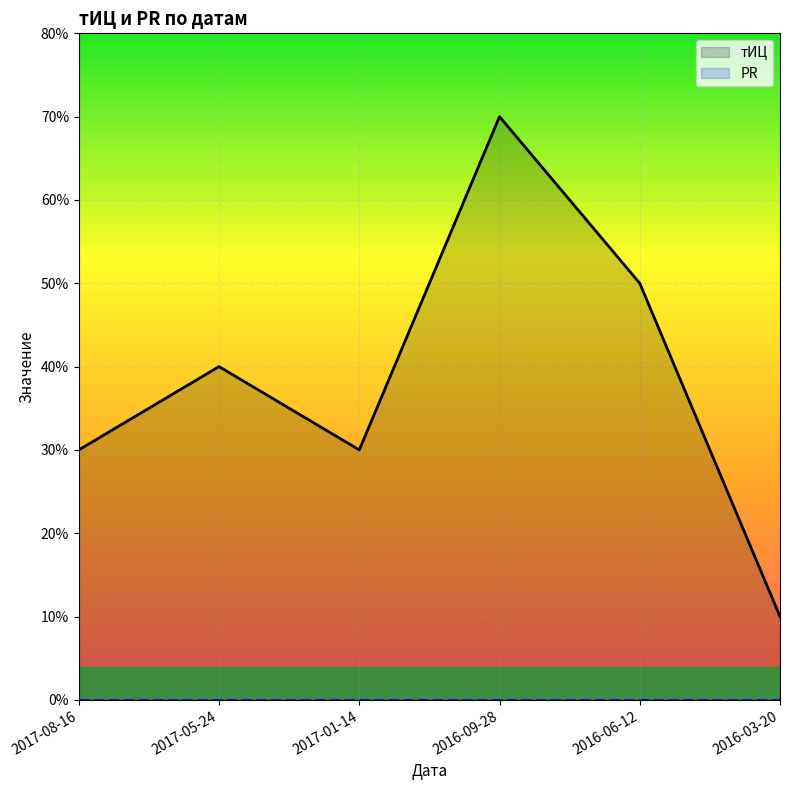

What is the average value of the тИЦ series?

38